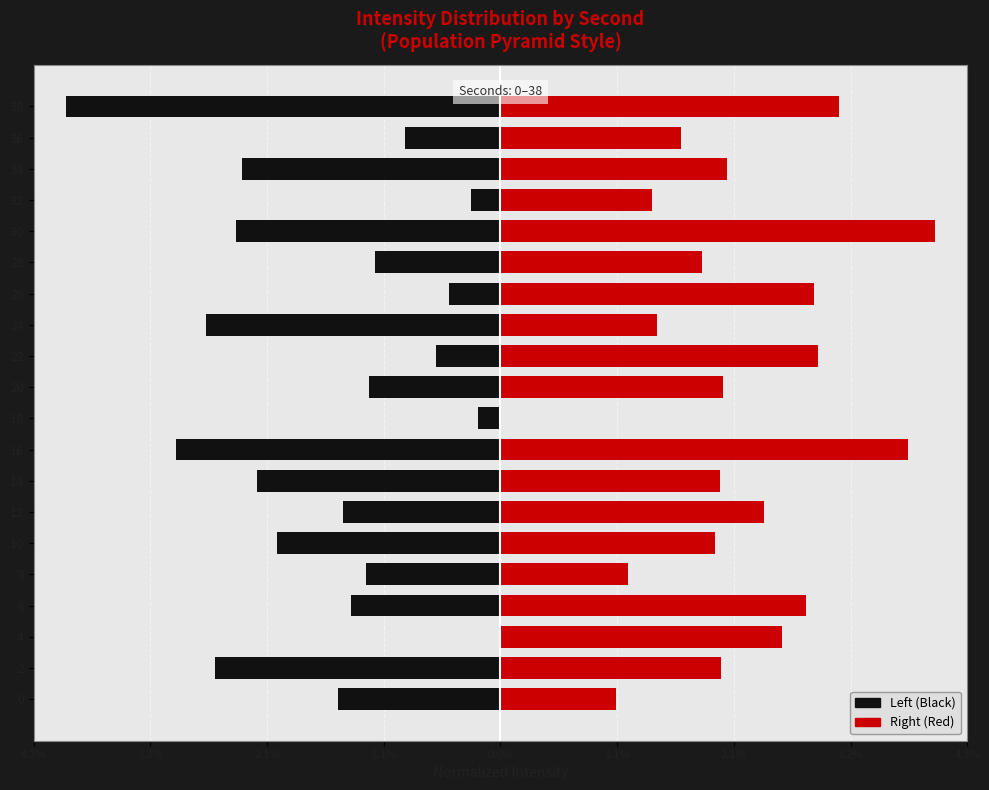

List the series in order of their peak value, lowest first.

Left (Black), Right (Red)